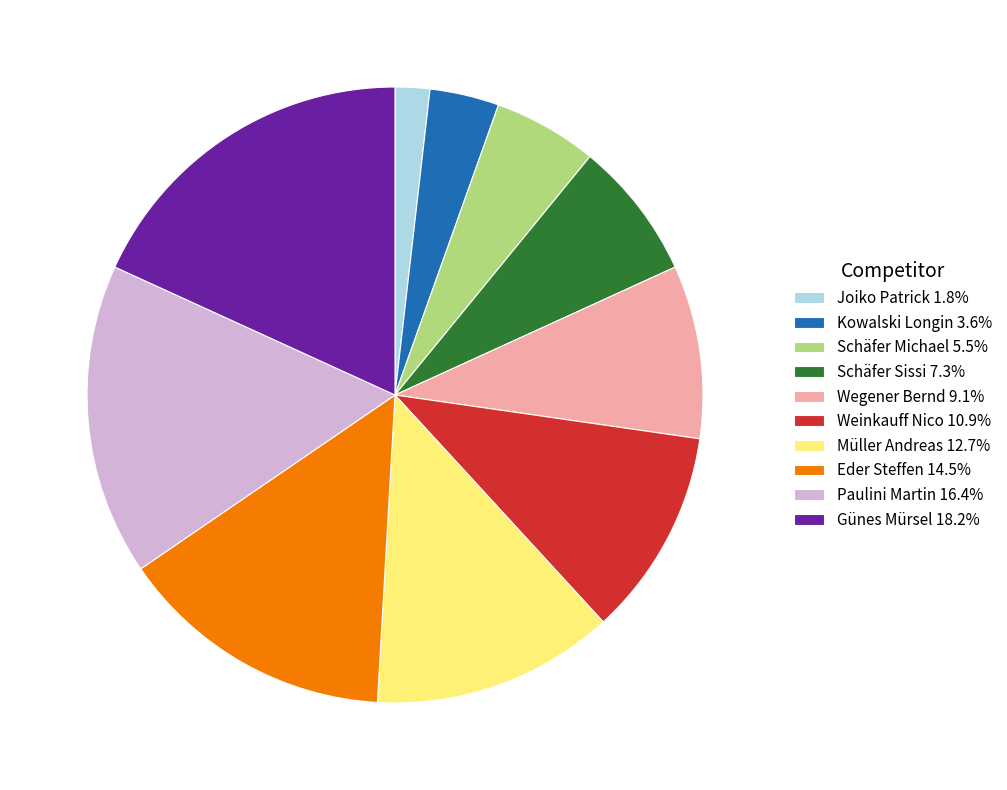

Combined, do Kowalski Longin 3.6% and Schäfer Sissi 7.3% account for over 50%?

No